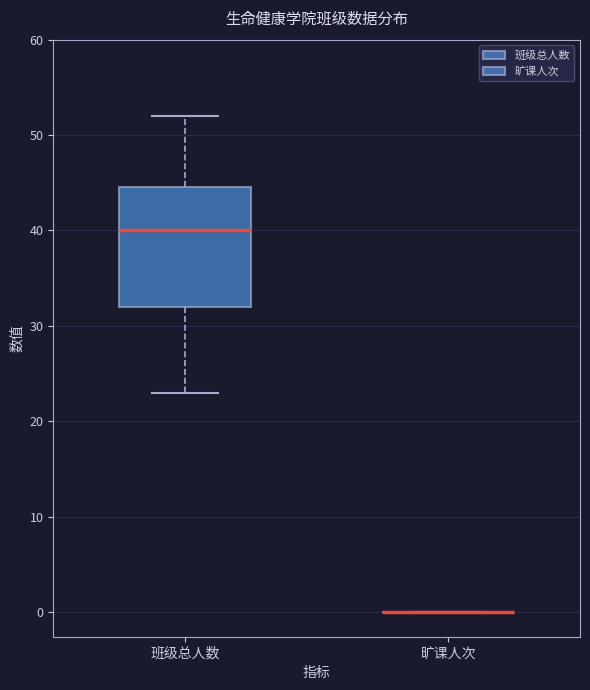

Comparing the boxes themselves (not the whiskers), which one is the tallest?

班级总人数